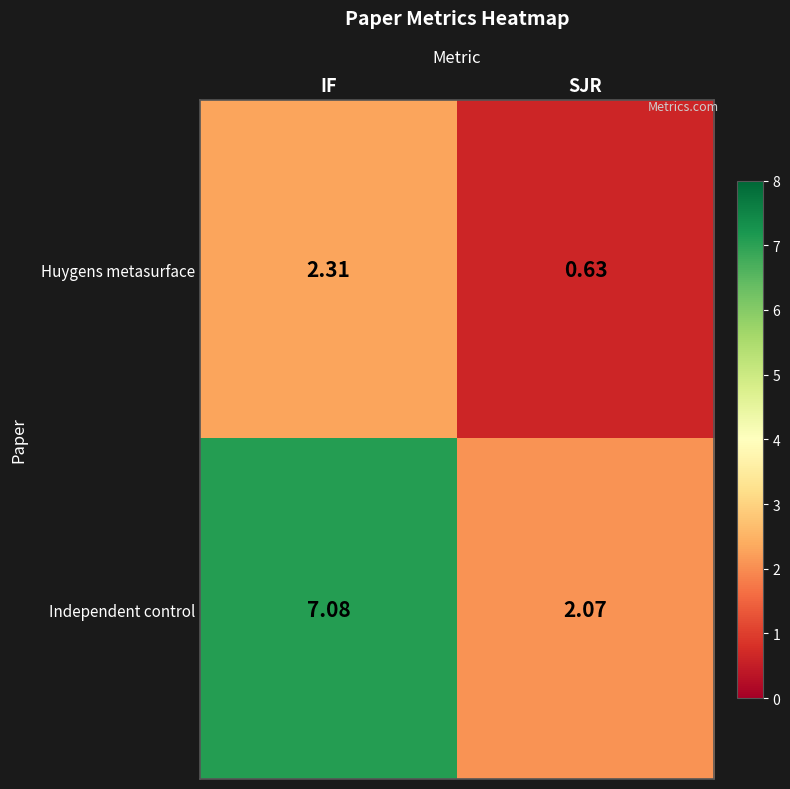

Which category has the lowest value in the Huygens metasurface series?

SJR